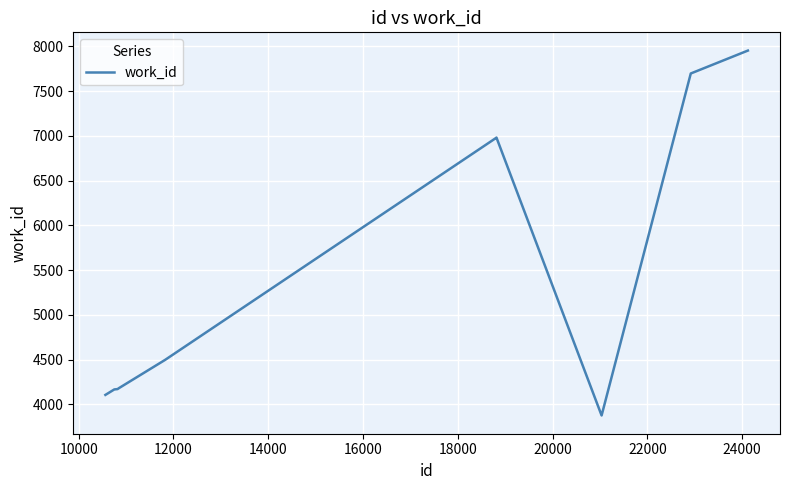

What is the smallest value displayed?

3876